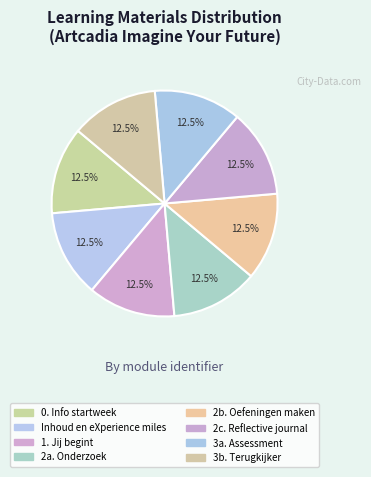

To the nearest percent, what percentage of the pie is 2a. Onderzoek?

12%